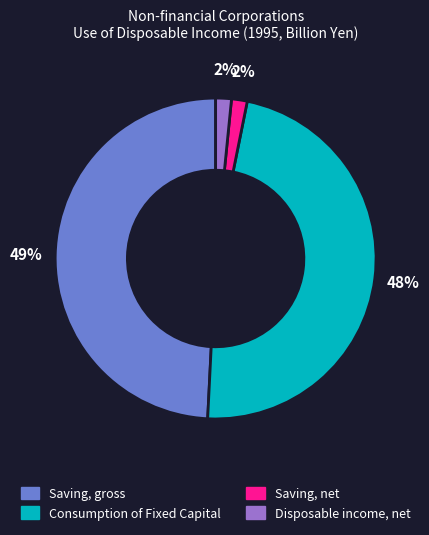

To the nearest percent, what is the average slice percentage?

25%